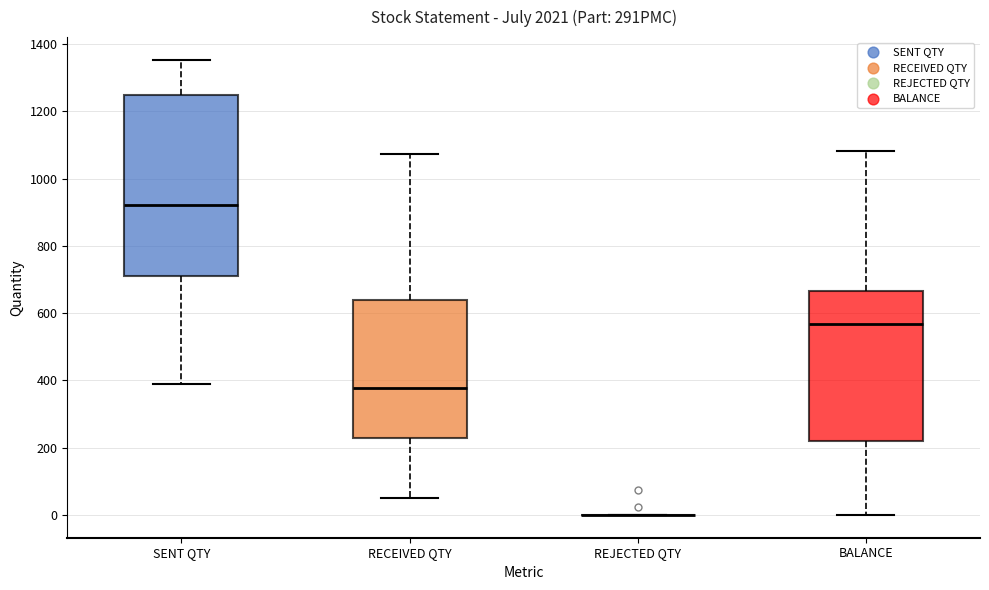

Reading left to right, read every box against the y-axis: the position of its median line, the range the box covers, and the ends of its whiskers. The values are not printed on the chart, so give them approximately, as read against the axis.

SENT QTY: median 920, box 720 to 1260, whiskers 380 to 1360
RECEIVED QTY: median 380, box 220 to 640, whiskers 40 to 1080
REJECTED QTY: box collapsed to a line at 0, whiskers 0 to 0
BALANCE: median 560, box 220 to 660, whiskers 0 to 1080